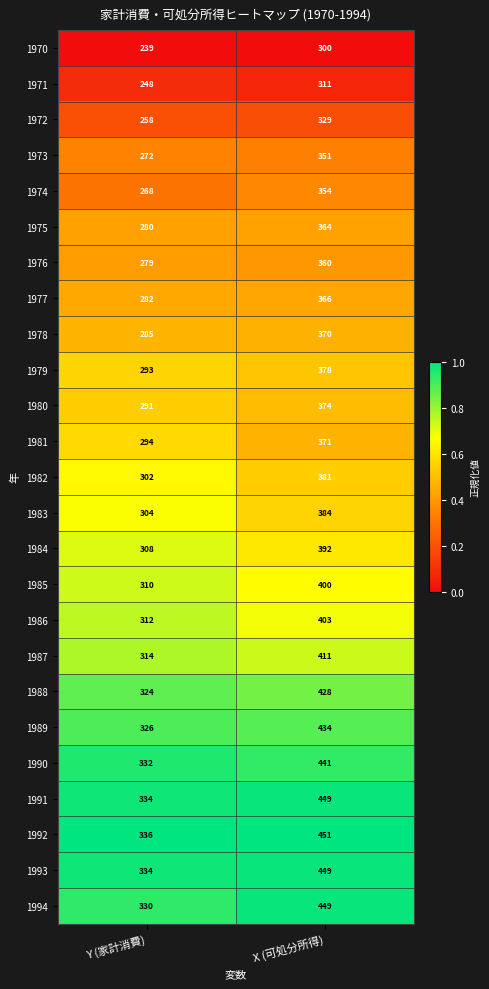

How many series are shown in this chart?

25